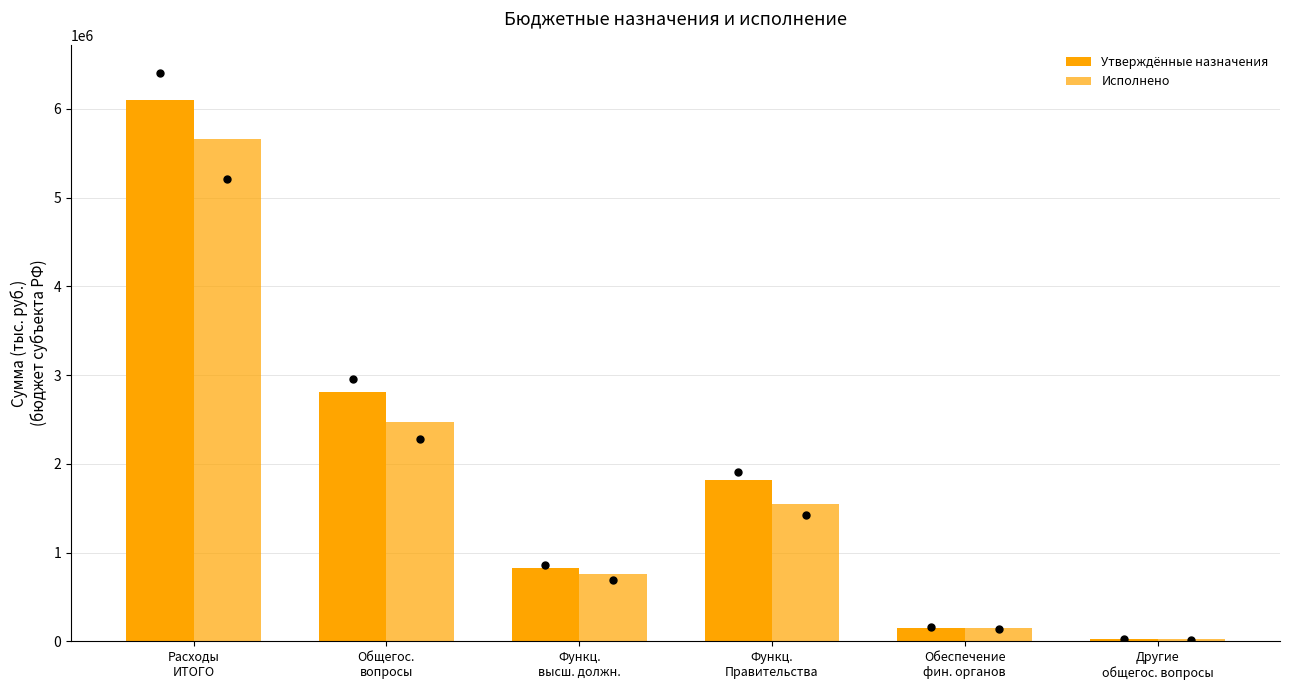

Which series has the largest total across all categories?

Утверждённые назначения